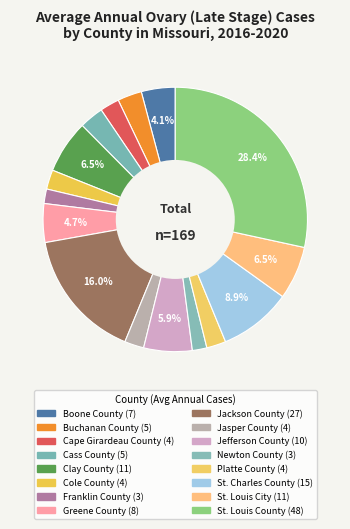

To the nearest percent, what percentage of the pie is Jasper County?

2%